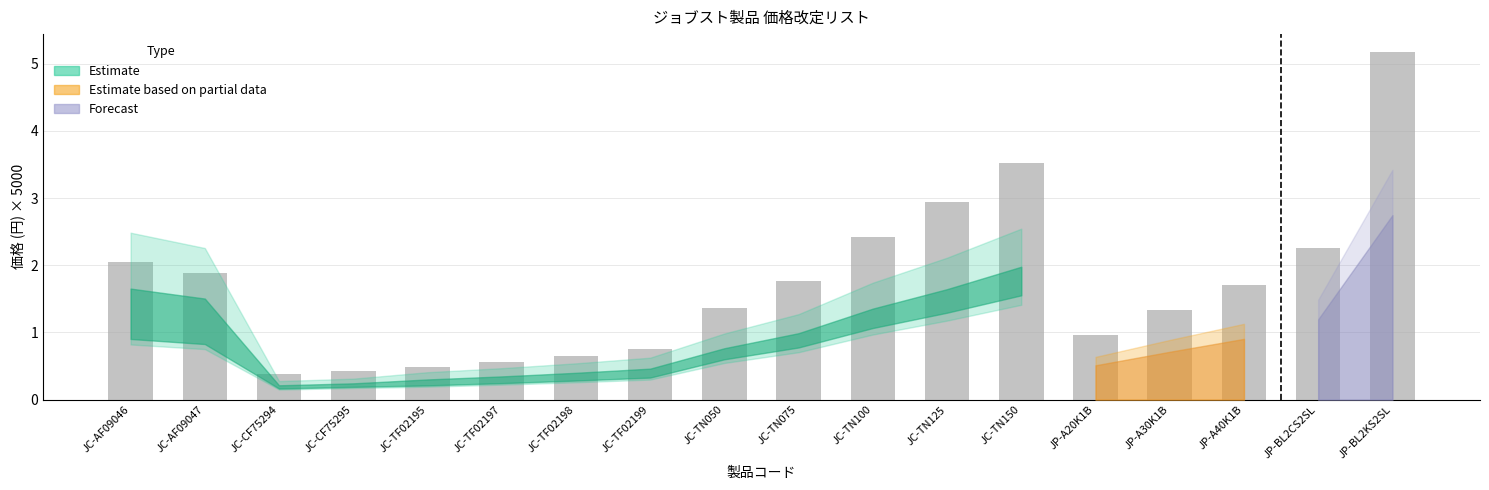

What is the label of the 8th bar from the left?

JC-TF02199